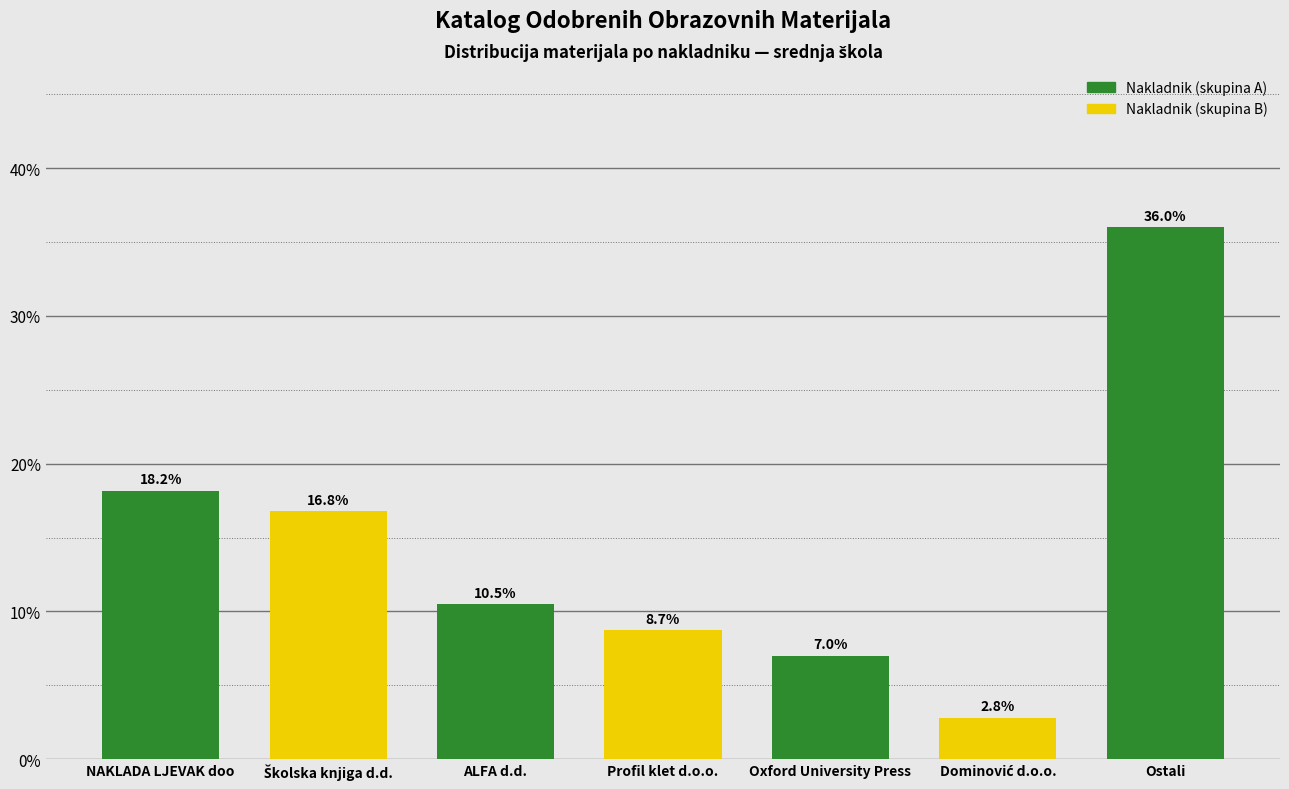

Reading right to left, transcribe all the data shown in this chart.

36.0	2.8	7.0	8.7	10.5	16.8	18.2